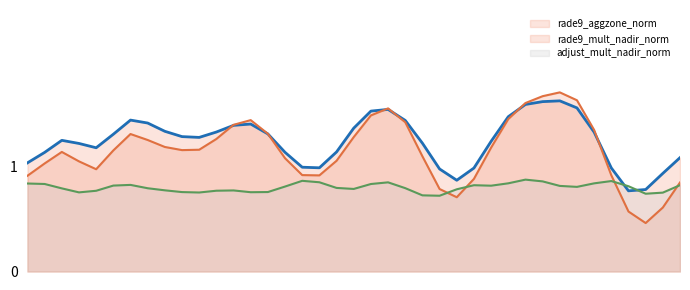

How many data points in rade9_mult_nadir_norm_line are less than 1?

12